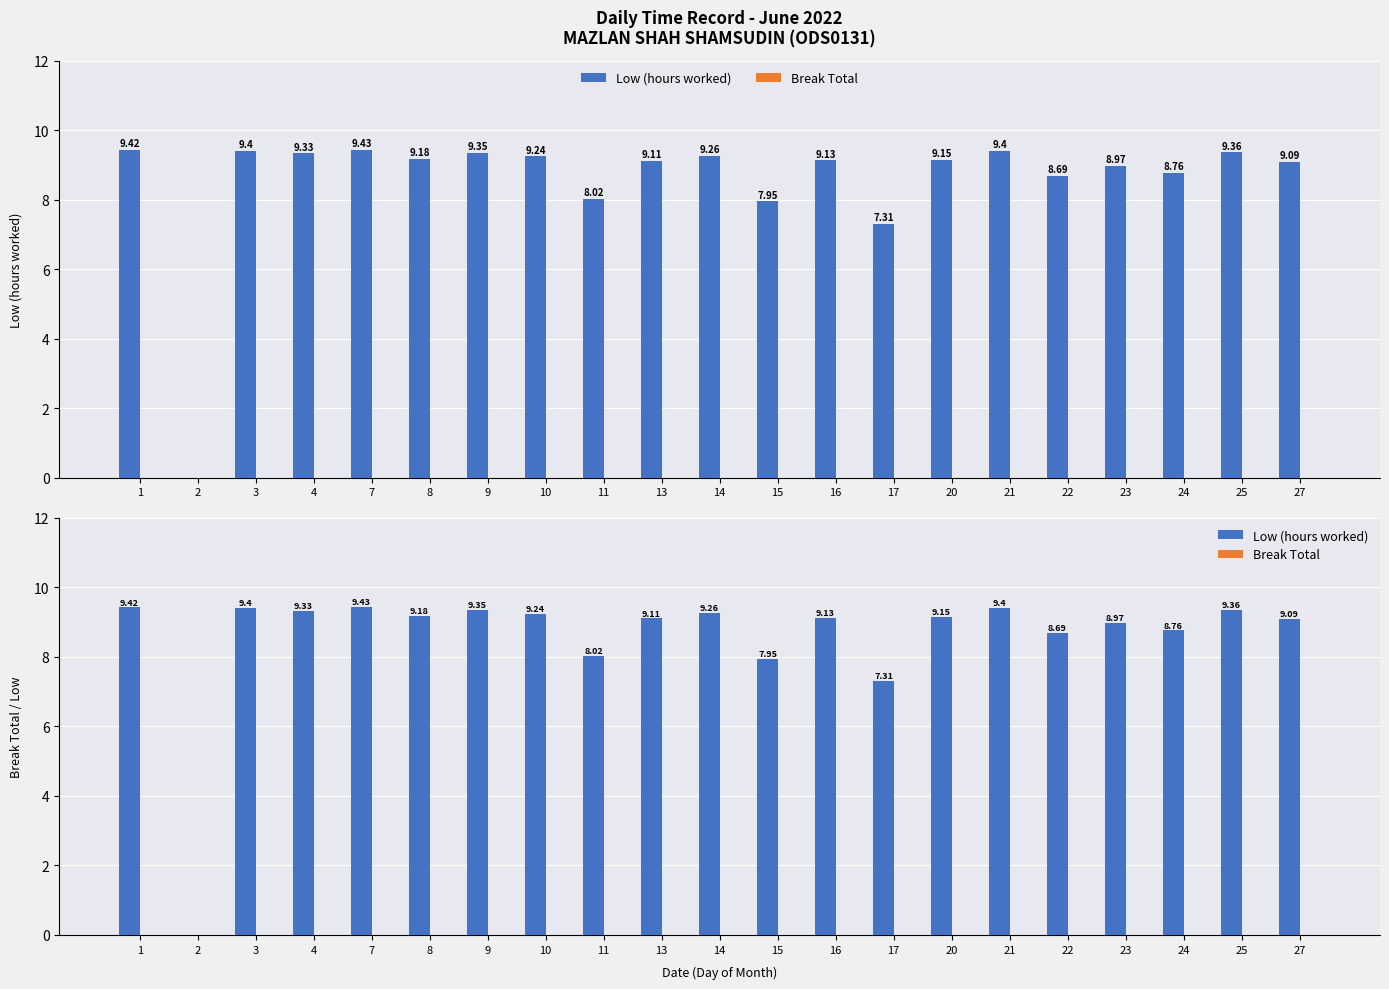

Which series has the widest spread of values?

Low (hours worked)